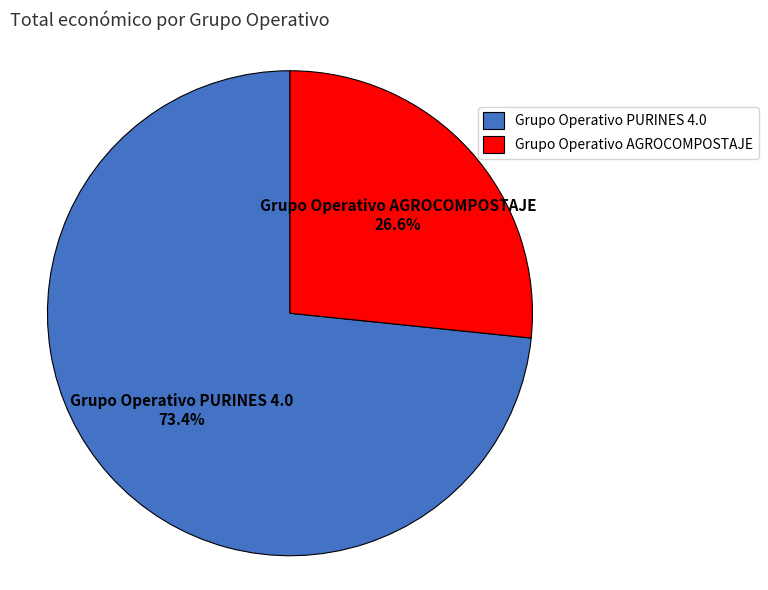

The Grupo Operativo PURINES 4.0 slice represents 73% of the pie. True or false?

True